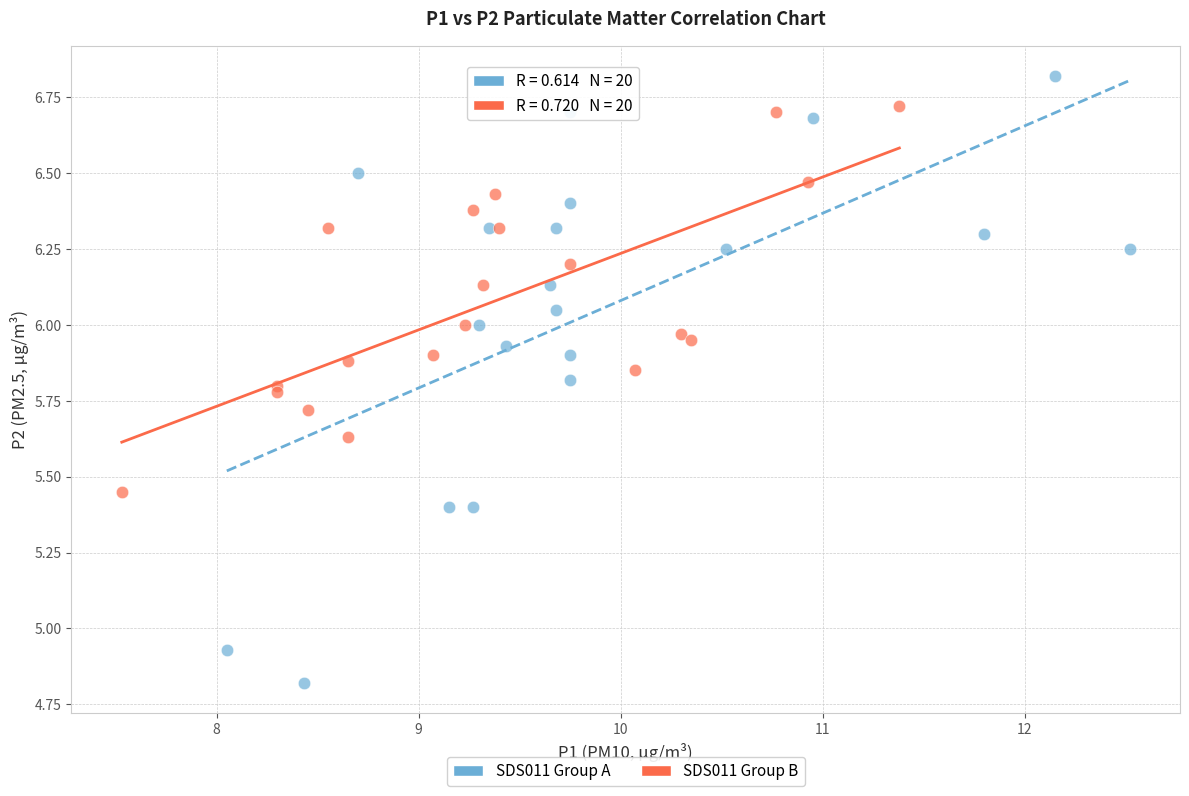

Which series has the widest spread of Y values?

SDS011 Group A